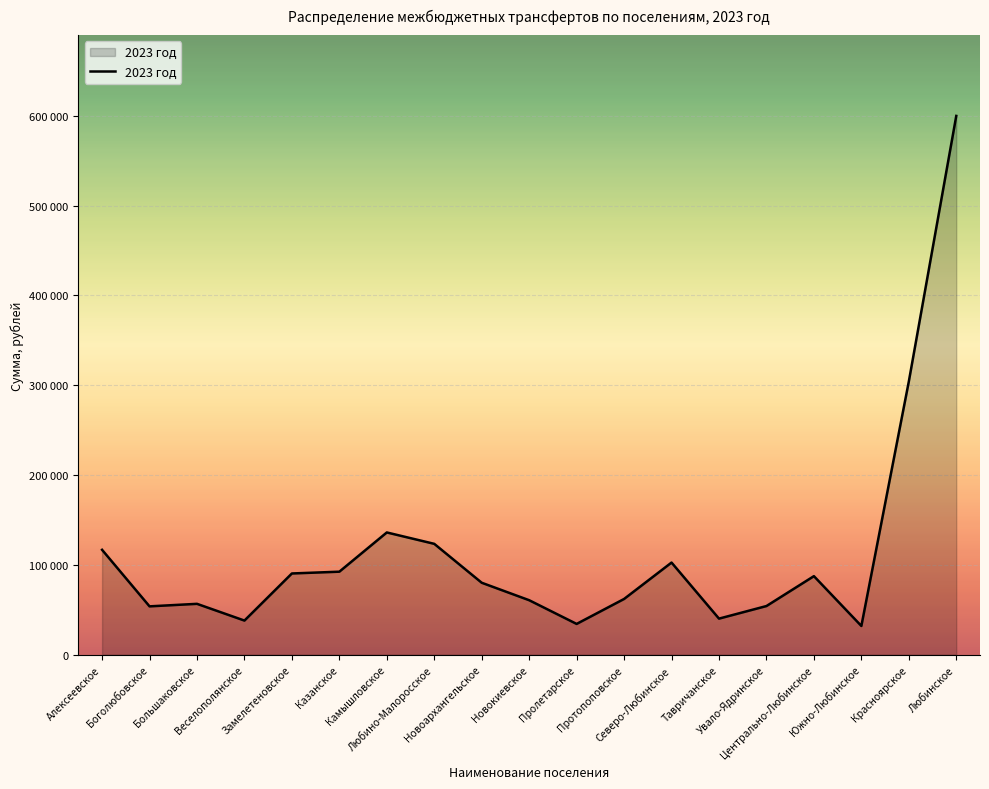

List the labels in order of value, smallest first.

Южно-Любинское, Пролетарское, Веселополянское, Тавричанское, Боголюбовское, Увало-Ядринское, Большаковское, Новокиевское, Протопоповское, Новоархангельское, Центрально-Любинское, Замелетеновское, Казанское, Северо-Любинское, Алексеевское, Любино-Малоросское, Камышловское, Красноярское, Любинское